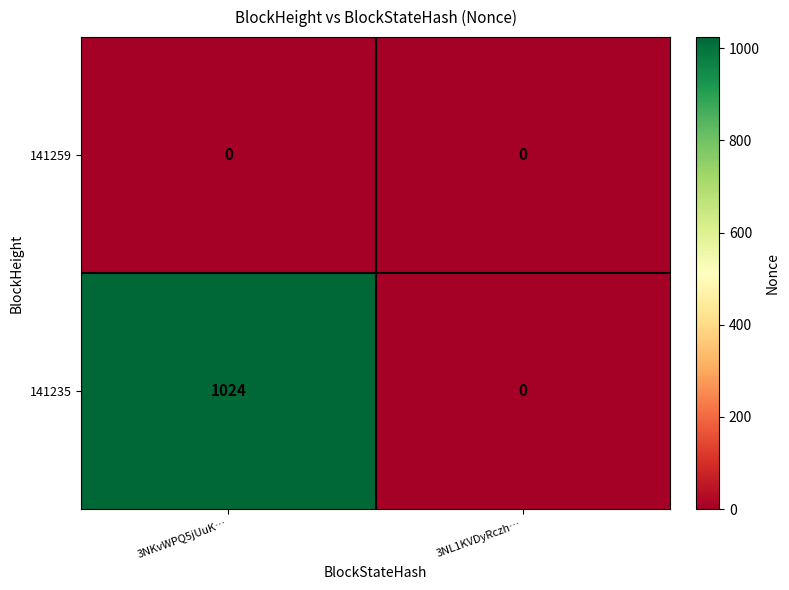

At which category is the sum across all series the highest?

3NKvWPQ5jUuK…